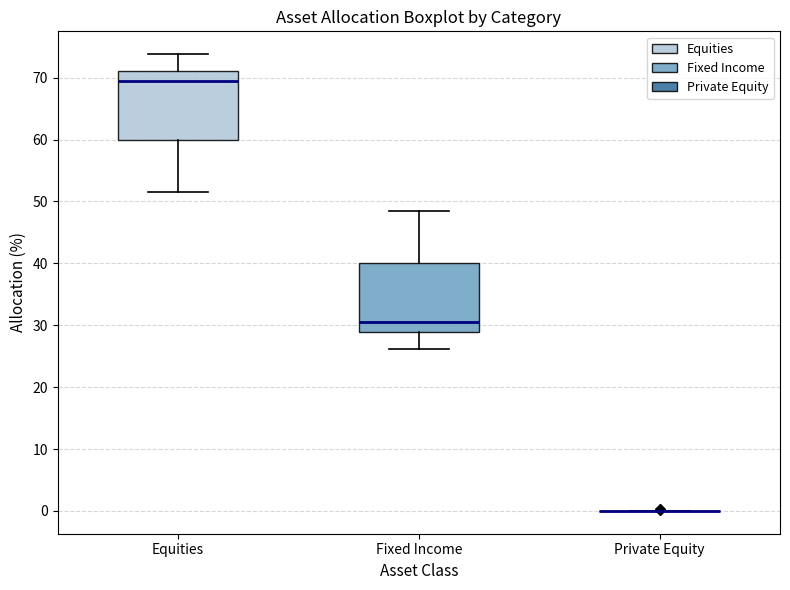

Reading left to right, transcribe this box plot: for each box, give where its median line is, the range the box spans, and where its two whiskers end, as read against the y-axis. The values are not printed on the chart, so give them approximately, as read against the axis.

Equities: median 69, box 60 to 71, whiskers 52 to 74
Fixed Income: median 31, box 29 to 40, whiskers 26 to 49
Private Equity: box collapsed to a line at 0, whiskers 0 to 0